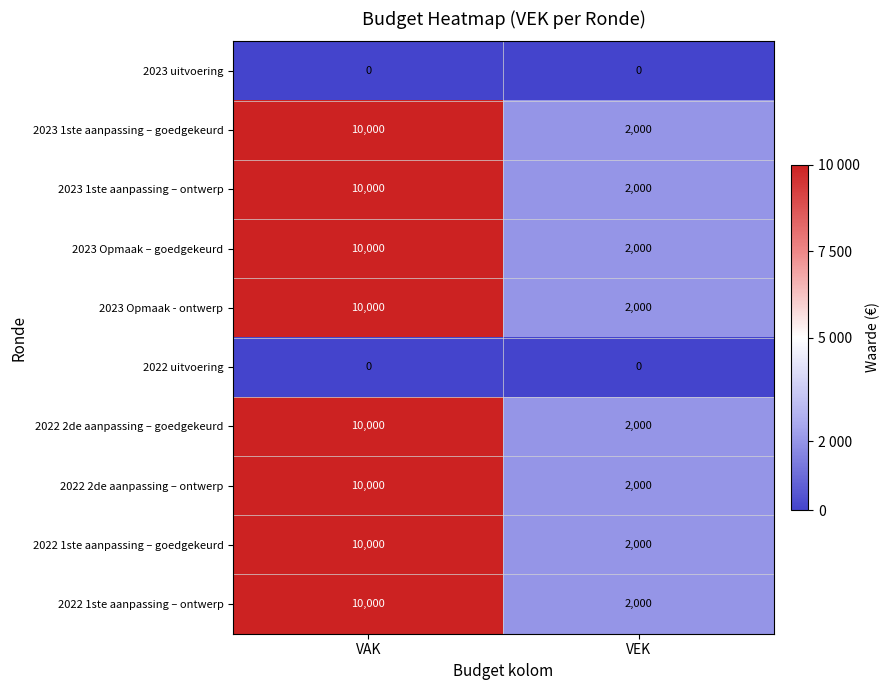

Reading left to right, what are all the values shown in this chart?

2023 uitvoering: 0	0
2023 1ste aanpassing – goedgekeurd: 10000	2000
2023 1ste aanpassing – ontwerp: 10000	2000
2023 Opmaak – goedgekeurd: 10000	2000
2023 Opmaak - ontwerp: 10000	2000
2022 uitvoering: 0	0
2022 2de aanpassing – goedgekeurd: 10000	2000
2022 2de aanpassing – ontwerp: 10000	2000
2022 1ste aanpassing – goedgekeurd: 10000	2000
2022 1ste aanpassing – ontwerp: 10000	2000